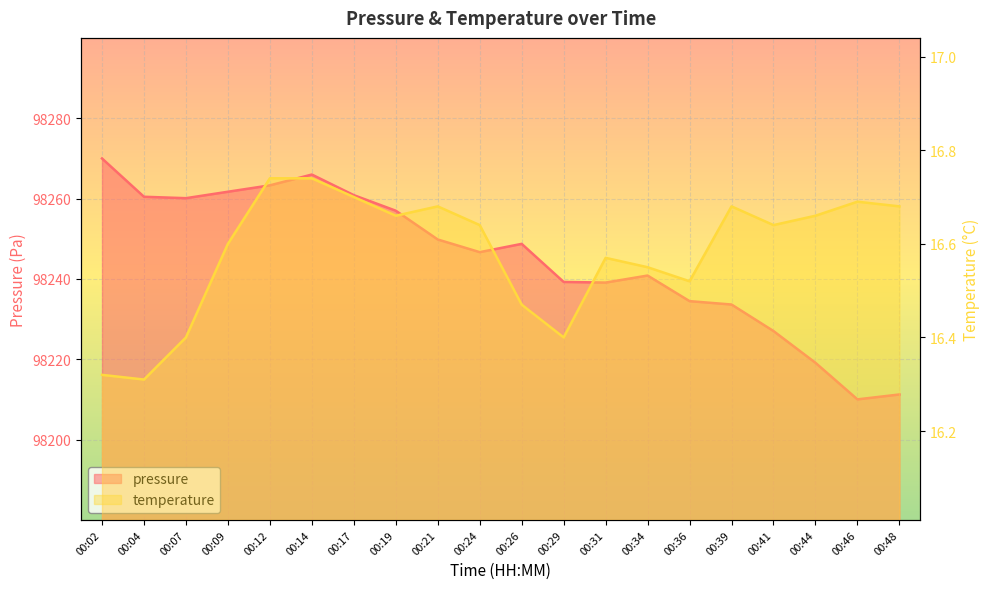

At which category is the sum across all series the highest?

00:02